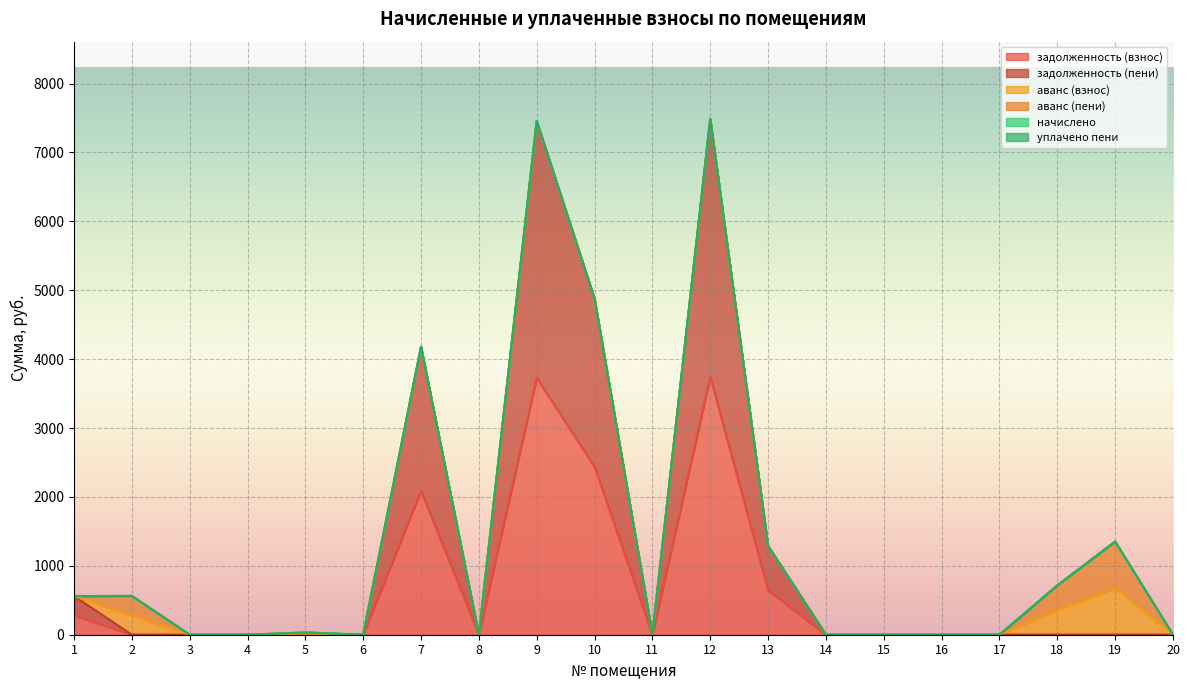

Reading left to right, extract all data points from this chart.

задолженность (взнос): 280.3	0.0	0.0	0.0	0.0	0.0	2089.3	0.0	3727.3	2438.4	0.0	3742.4	644.2	0.0	0.0	0.0	0.0	0.0	0.0	0.0
задолженность (пени): 280.3	0.0	0.0	0.0	0.0	0.0	2089.3	0.0	3727.3	2438.4	0.0	3742.4	644.2	0.0	0.0	0.0	0.0	0.0	0.0	0.0
аванс (взнос): 0.0	281.5	0.0	0.0	16.4	0.0	0.0	0.0	0.0	0.0	0.0	0.0	0.0	0.0	0.0	0.0	0.0	358.1	676.2	0.0
аванс (пени): 0.0	281.5	0.0	0.0	16.4	0.0	0.0	0.0	0.0	0.0	0.0	0.0	0.0	0.0	0.0	0.0	0.0	358.1	676.2	0.0
начислено: 0.0	0.0	0.0	0.0	0.0	0.0	0.0	0.0	0.0	0.0	0.0	0.0	0.0	0.0	0.0	0.0	0.0	0.0	0.0	0.0
уплачено пени: 0.0	0.0	0.0	0.0	0.0	0.0	0.0	0.0	0.0	0.0	0.0	0.0	0.0	0.0	0.0	0.0	0.0	0.0	0.0	0.0